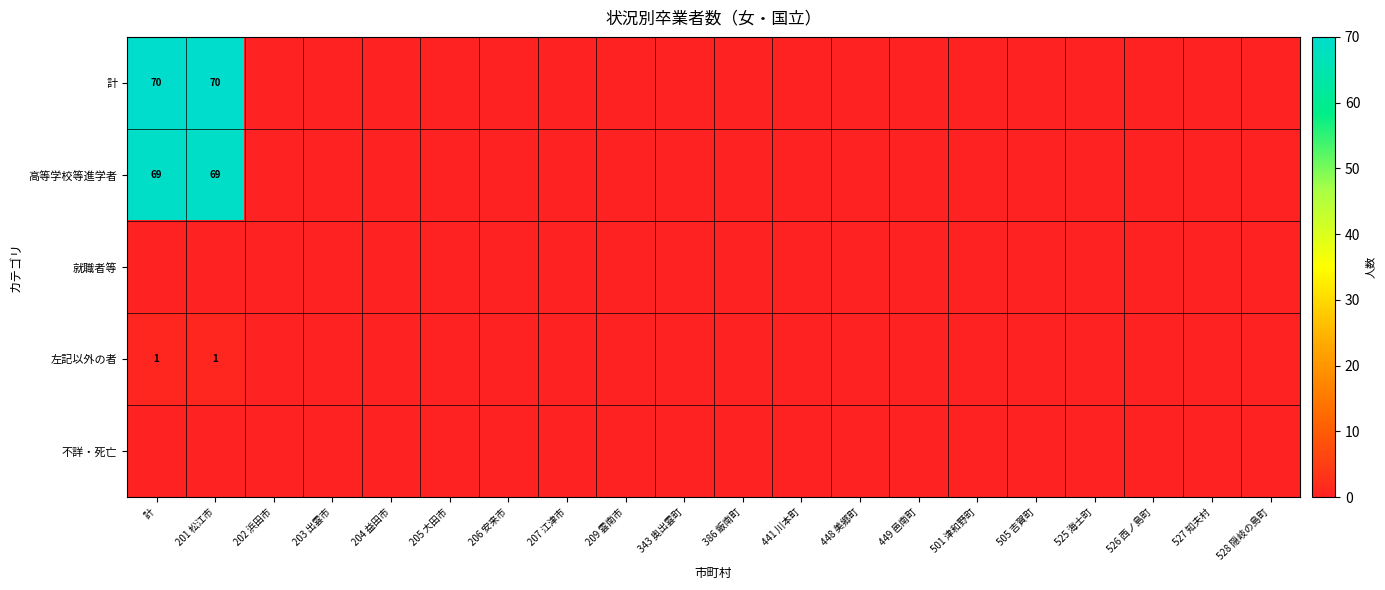

How many 左記以外の者 values are between 0 and 1?

20